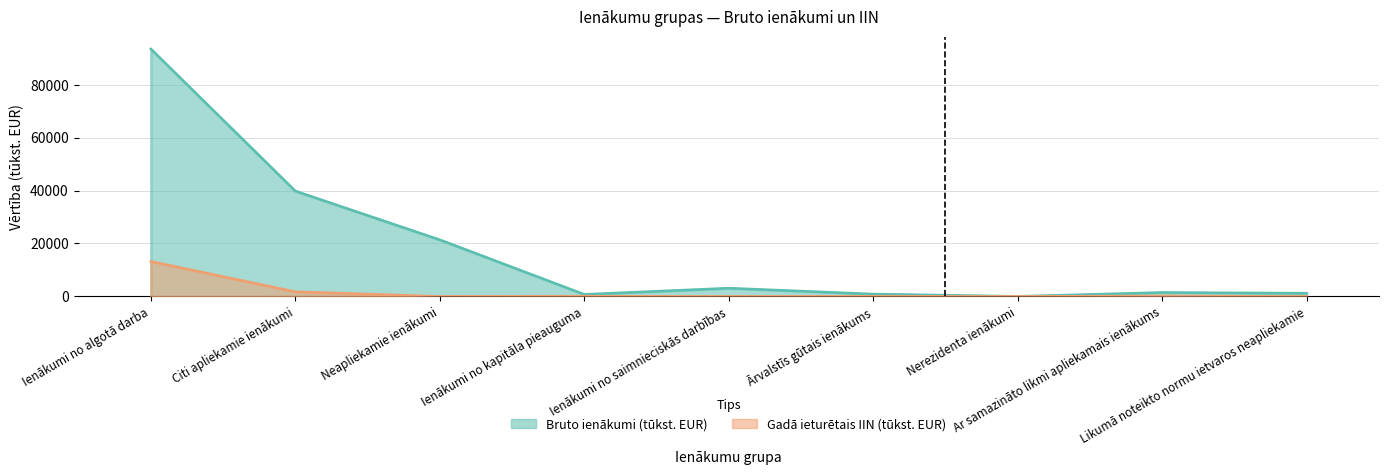

Count the number of categories in the chart.

9